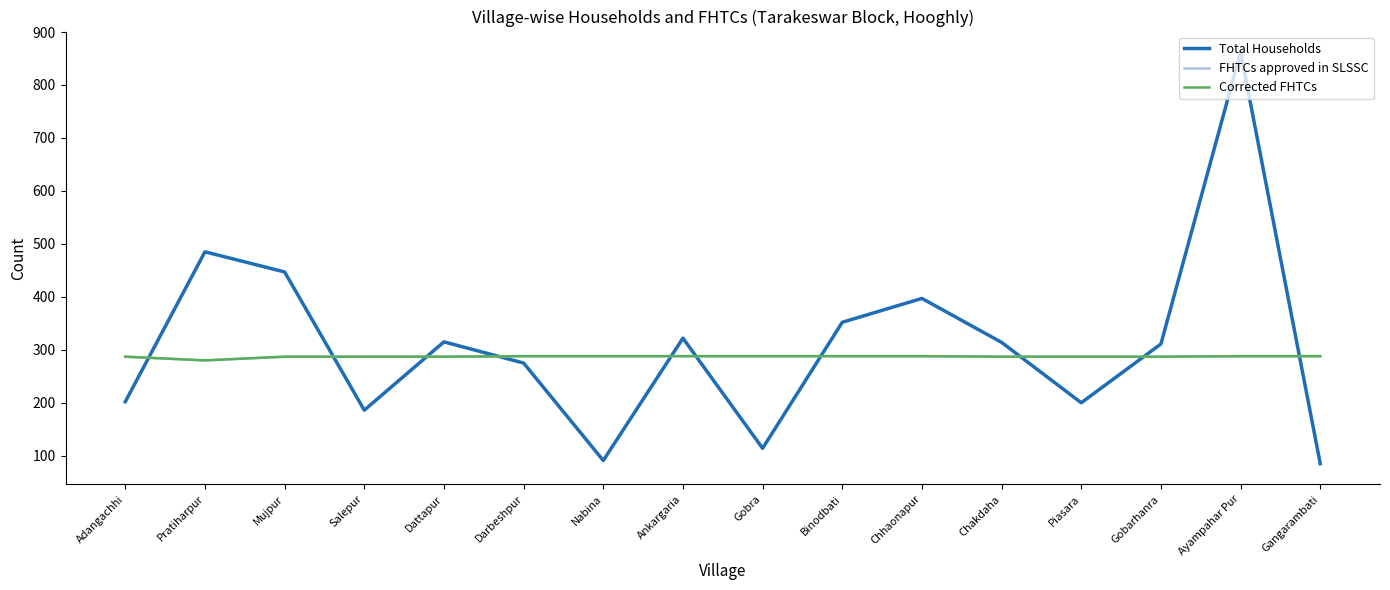

Is this an area chart (filled region under the line)?

No